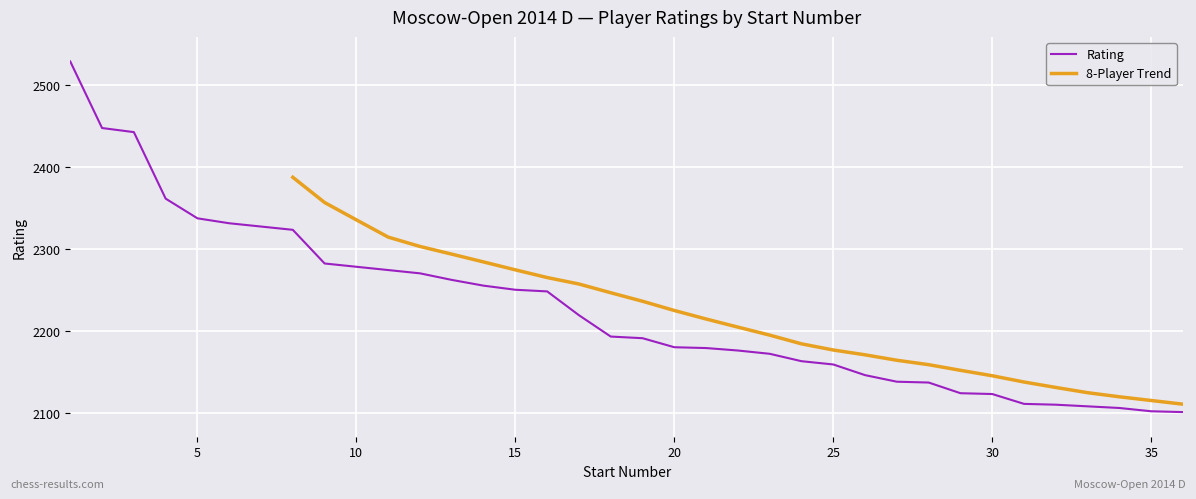

What is the smallest value displayed?

2101